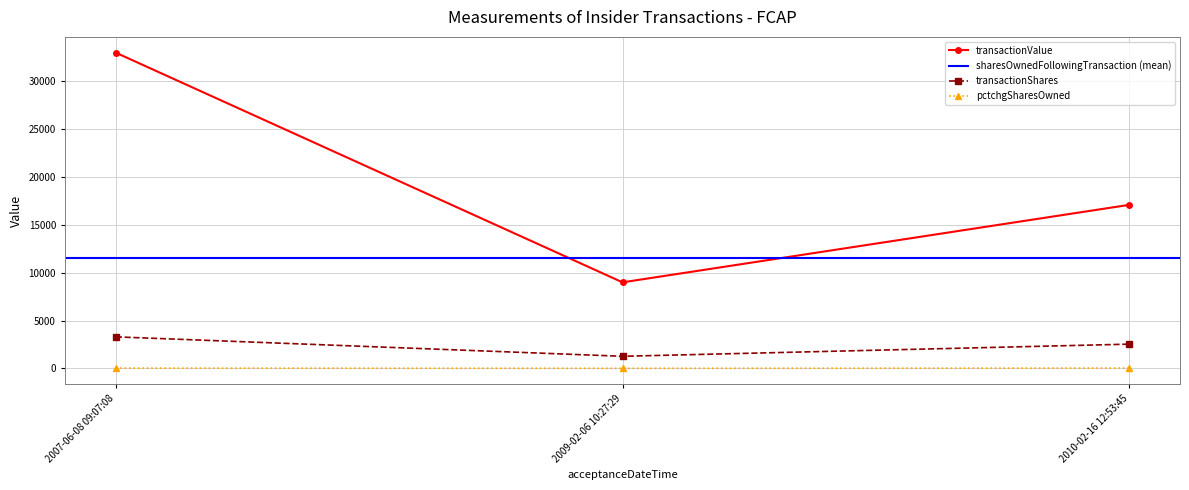

What is the average value of the transactionShares series?

2369